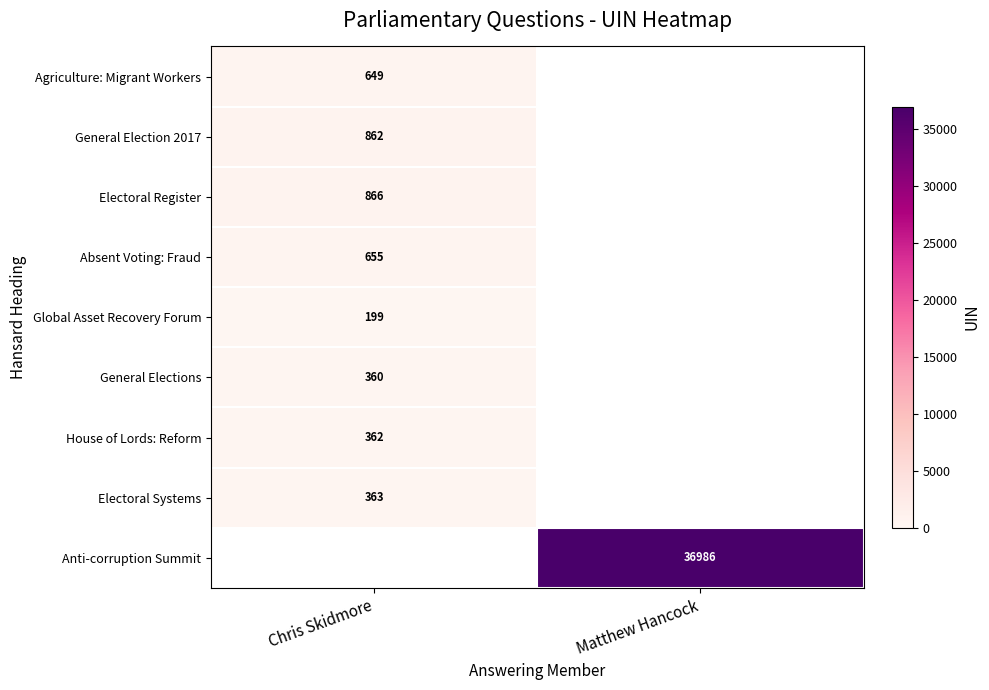

The Electoral Systems series shows 227 at Chris Skidmore. True or false?

False